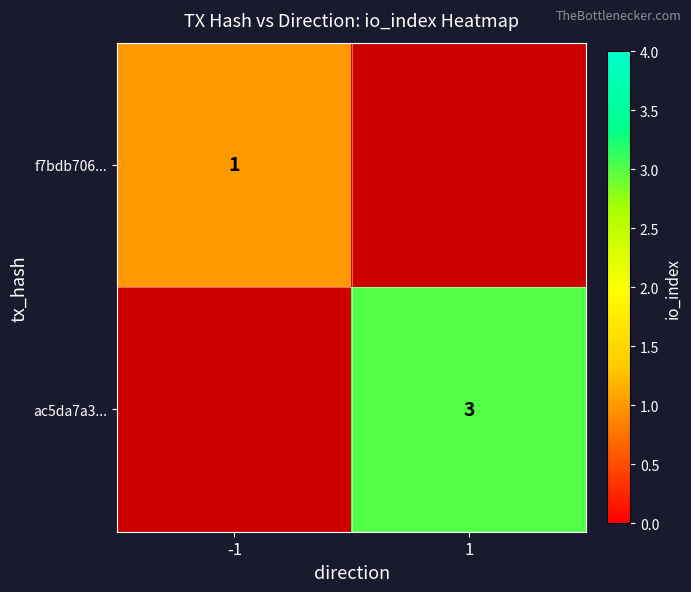

Is it true that f7bdb706... equals 1 at -1?

True